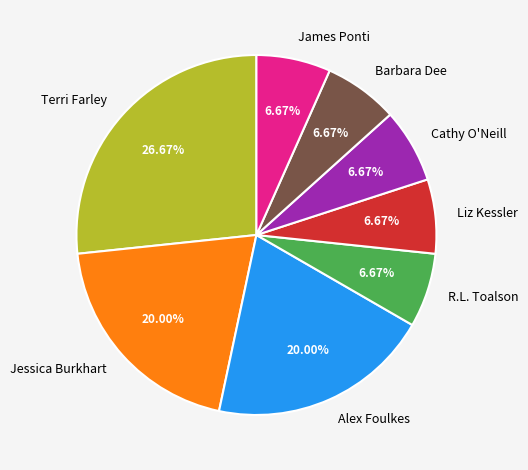

Does Jessica Burkhart represent more than half of the total?

No